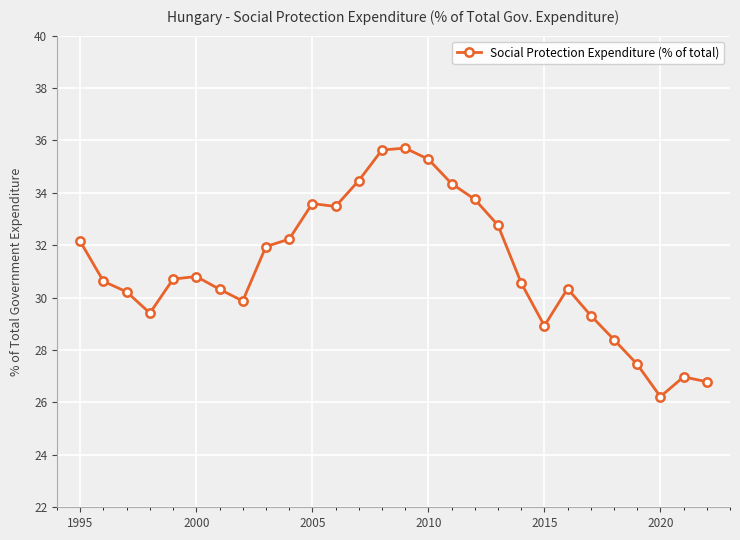

What is the minimum value shown in the chart?

26.2